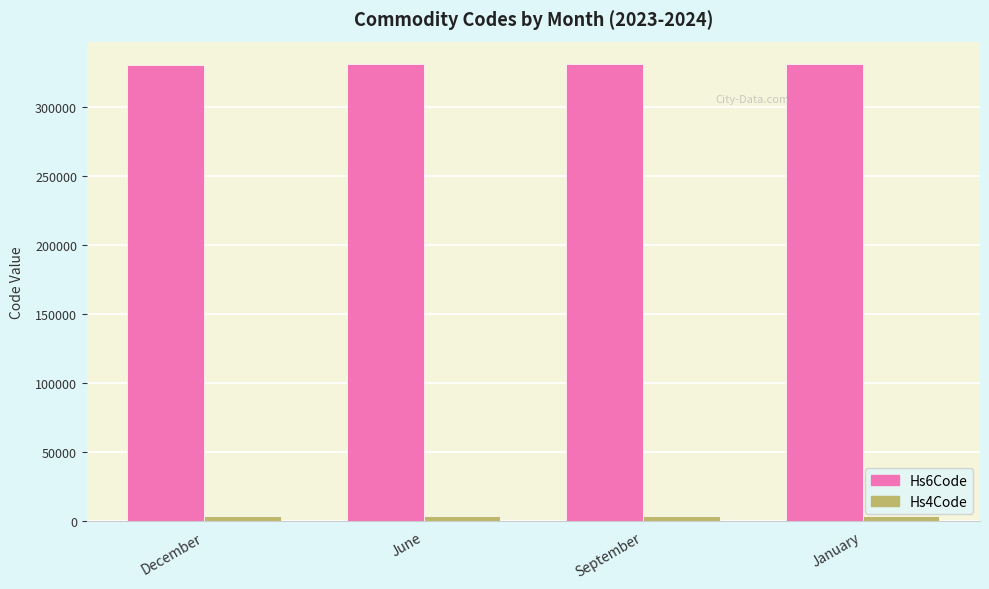

What is the sum of the Hs6Code values at December and September?

661289